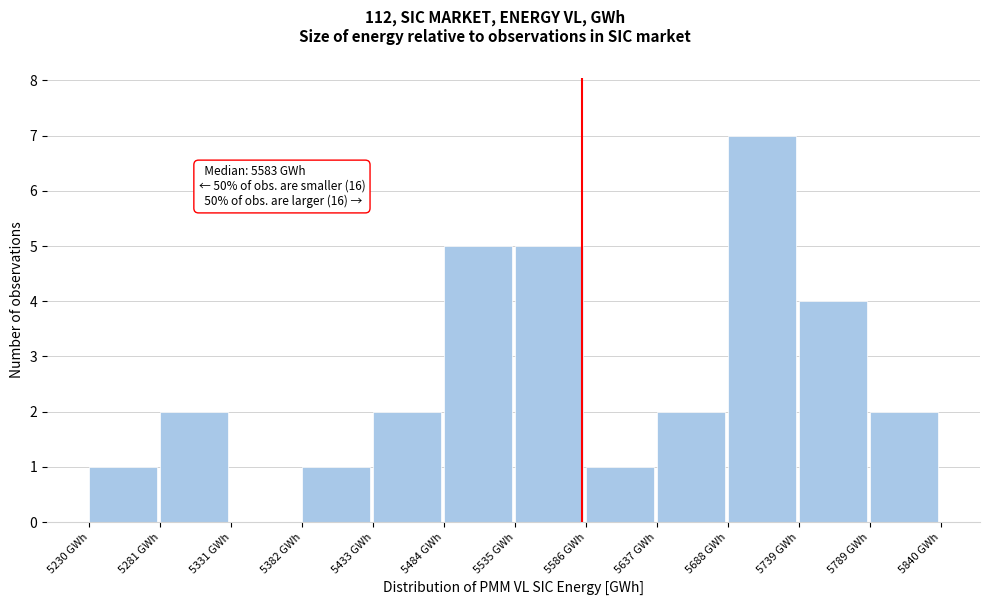

Over which range of the x-axis is the bar tallest?

5690 to 5740